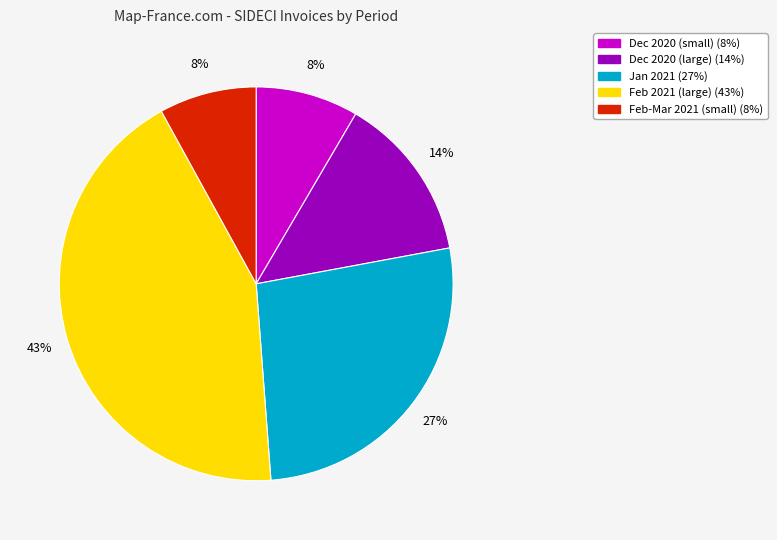

To the nearest percent, what is the average slice percentage?

20%